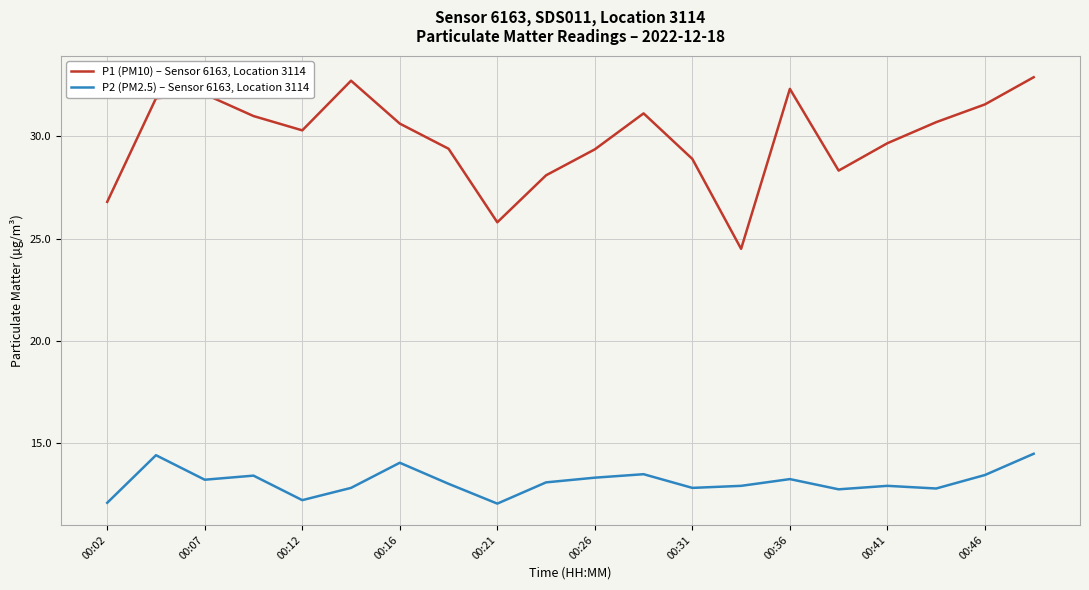

In P1 (PM10) – Sensor 6163, Location 3114, how many points are lower than both neighbors (excluding endpoints)?

4